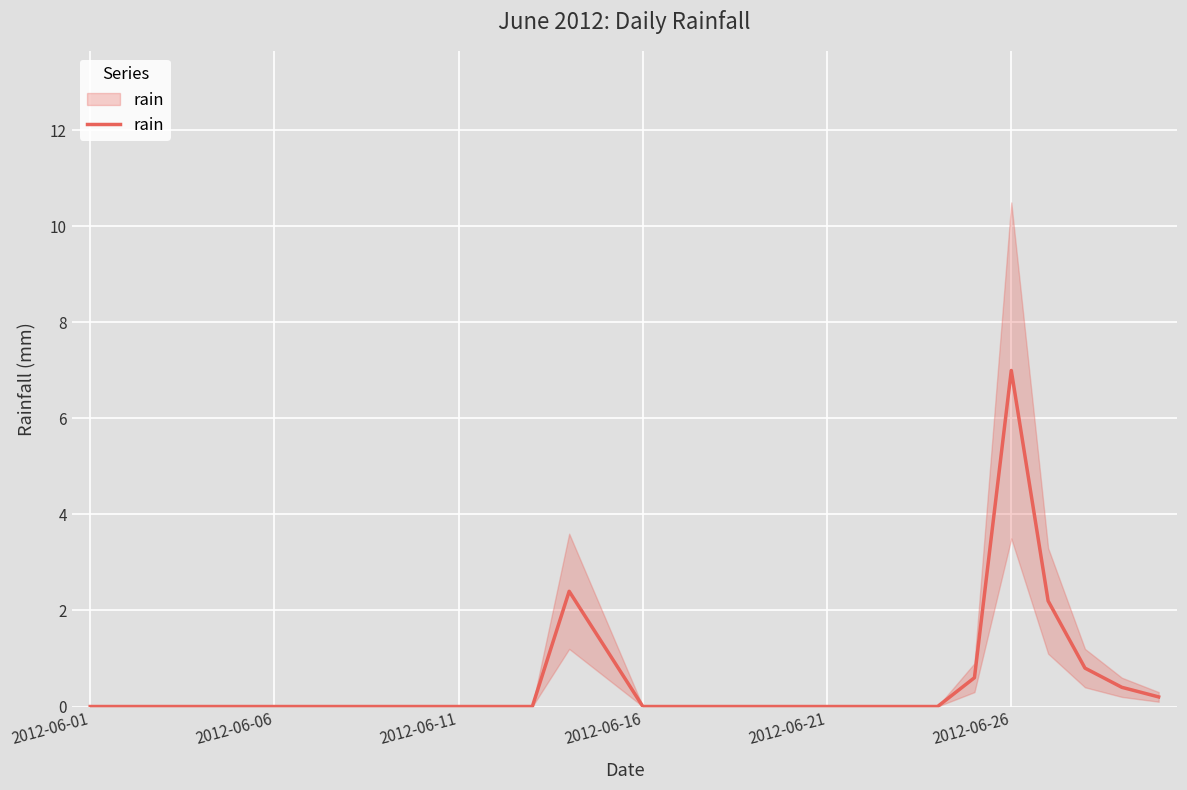

How many lines are shown in the chart?

1